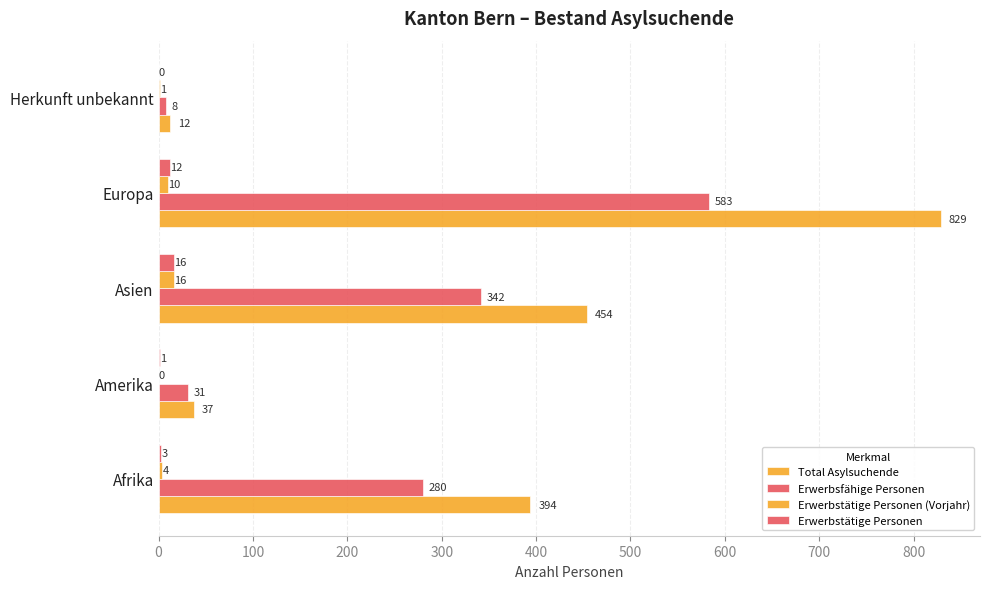

How many positive values does the Erwerbstätige Personen (Vorjahr) series have?

4